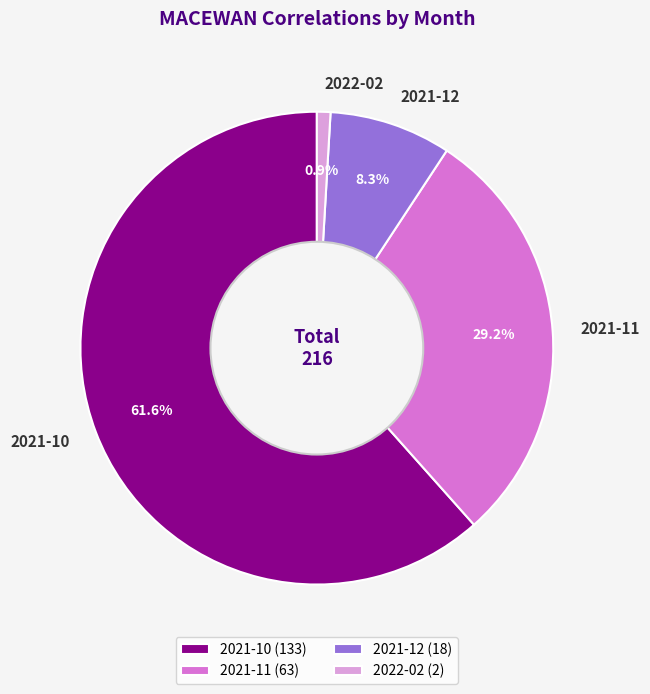

True or false: 2021-10 accounts for 74% of the total.

False